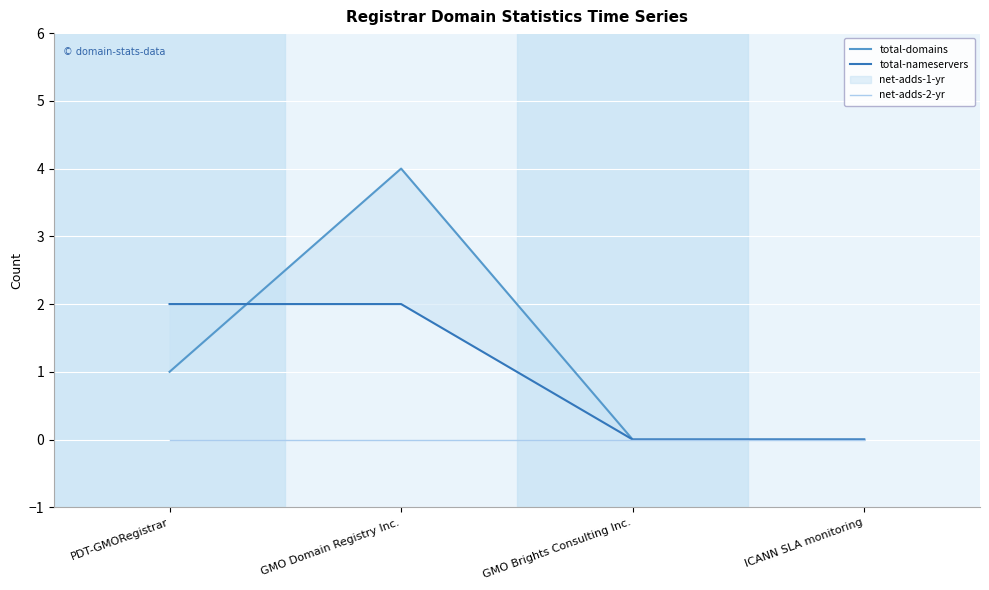

Which series changed the most between GMO Domain Registry Inc. and ICANN SLA monitoring?

total-domains